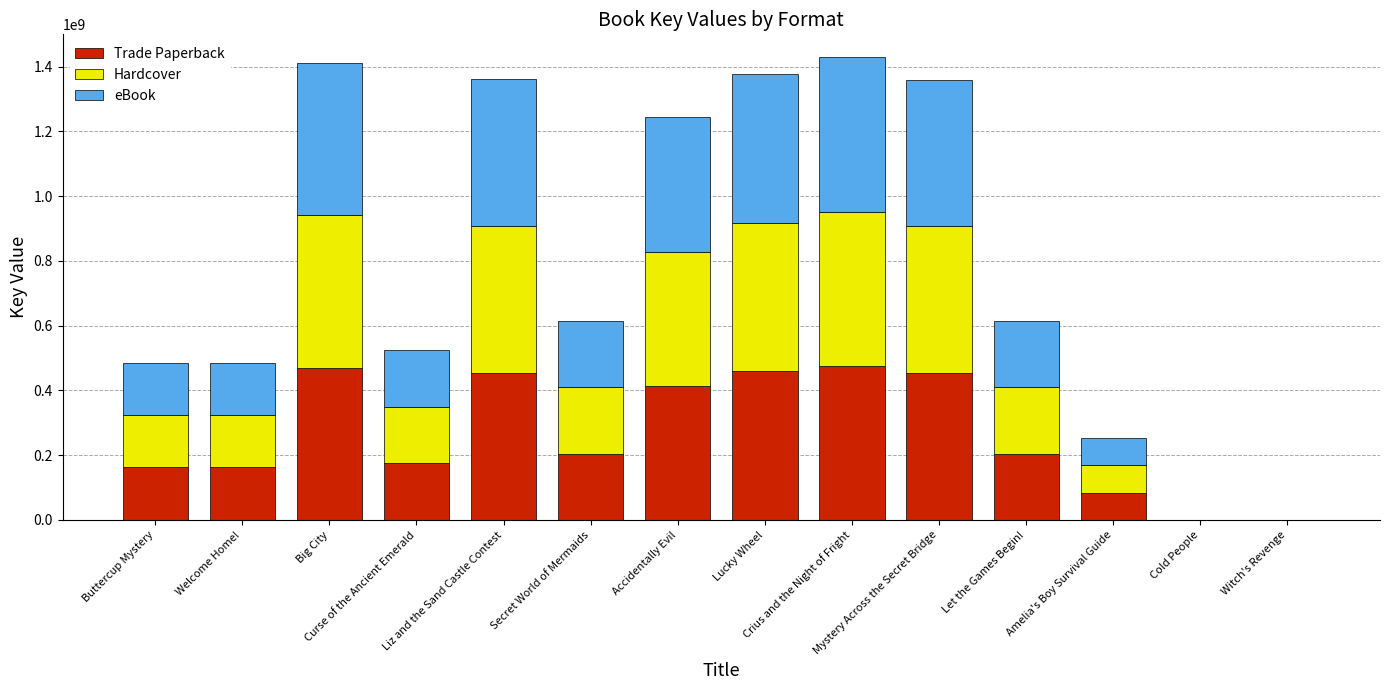

What are all the series names shown in the legend?

Trade Paperback, Hardcover, eBook